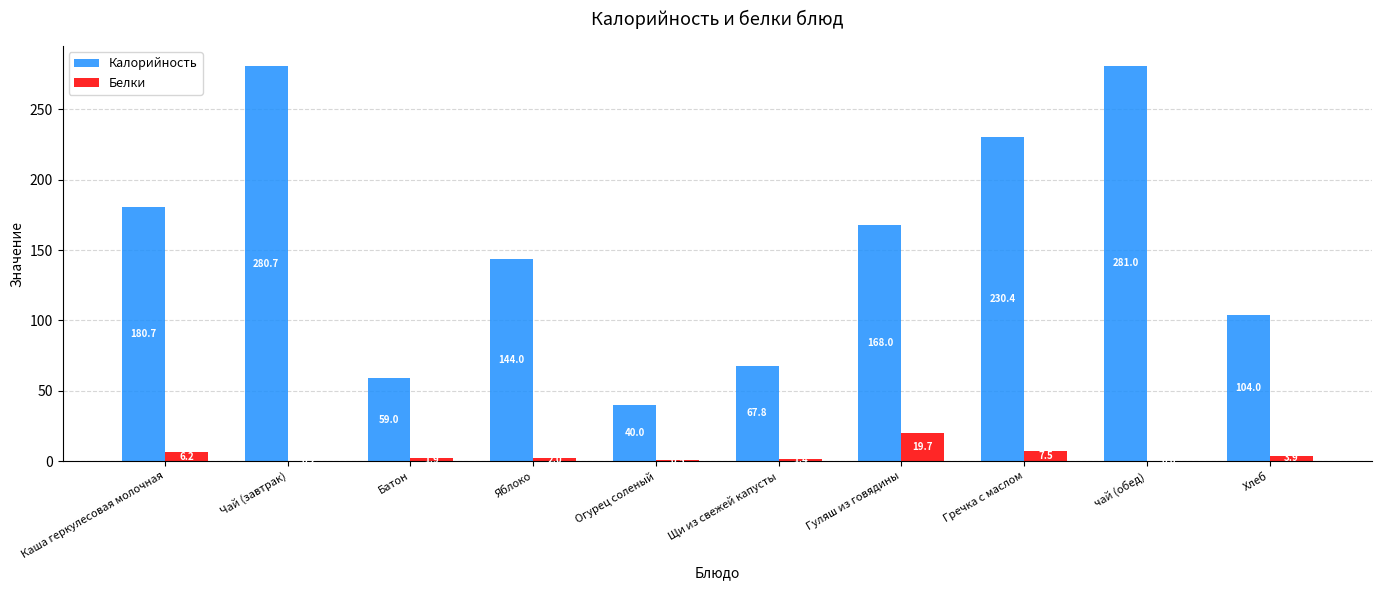

What is the maximum value for Калорийность?

281.0